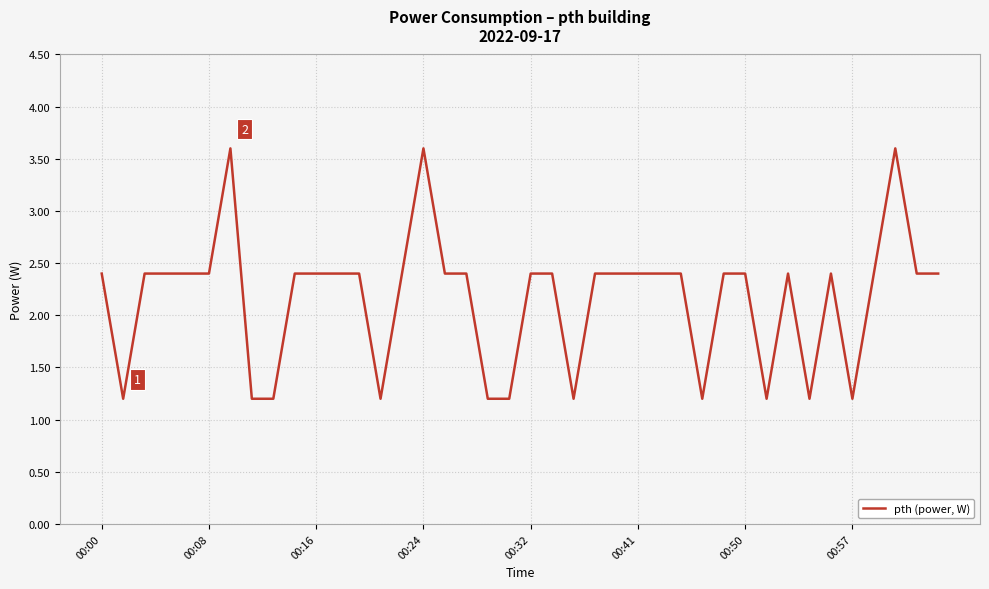

What is the difference between the maximum and minimum values?

2.4